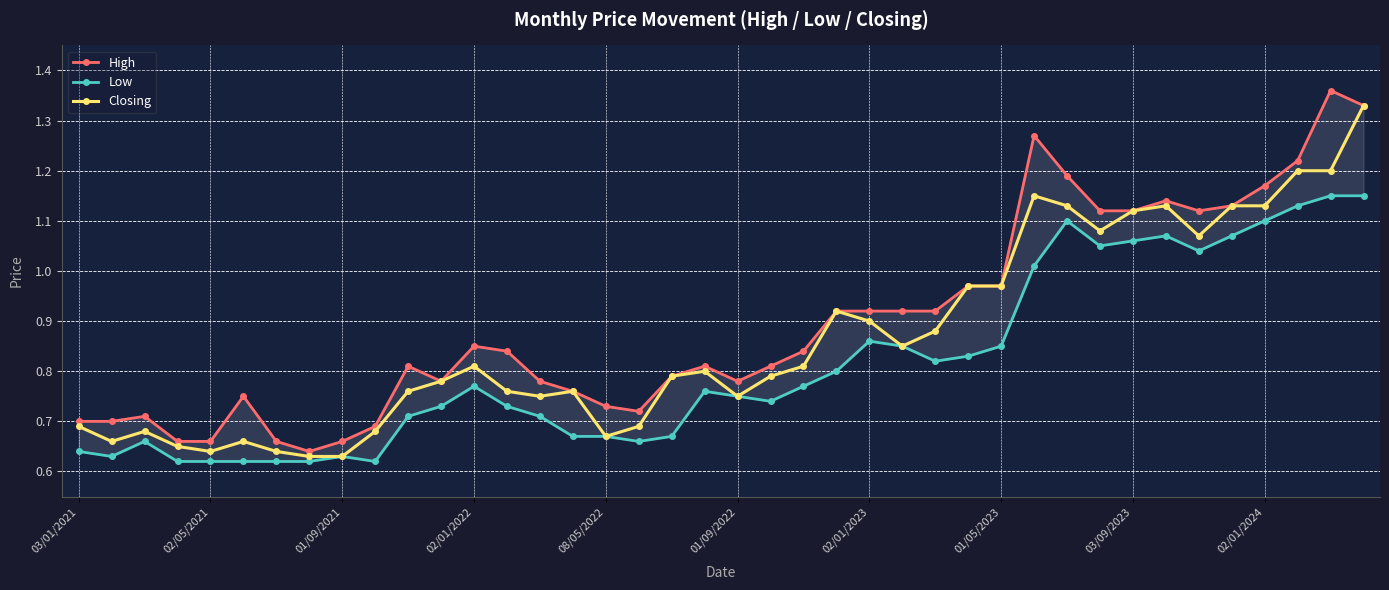

Which series has the largest total across all categories?

High